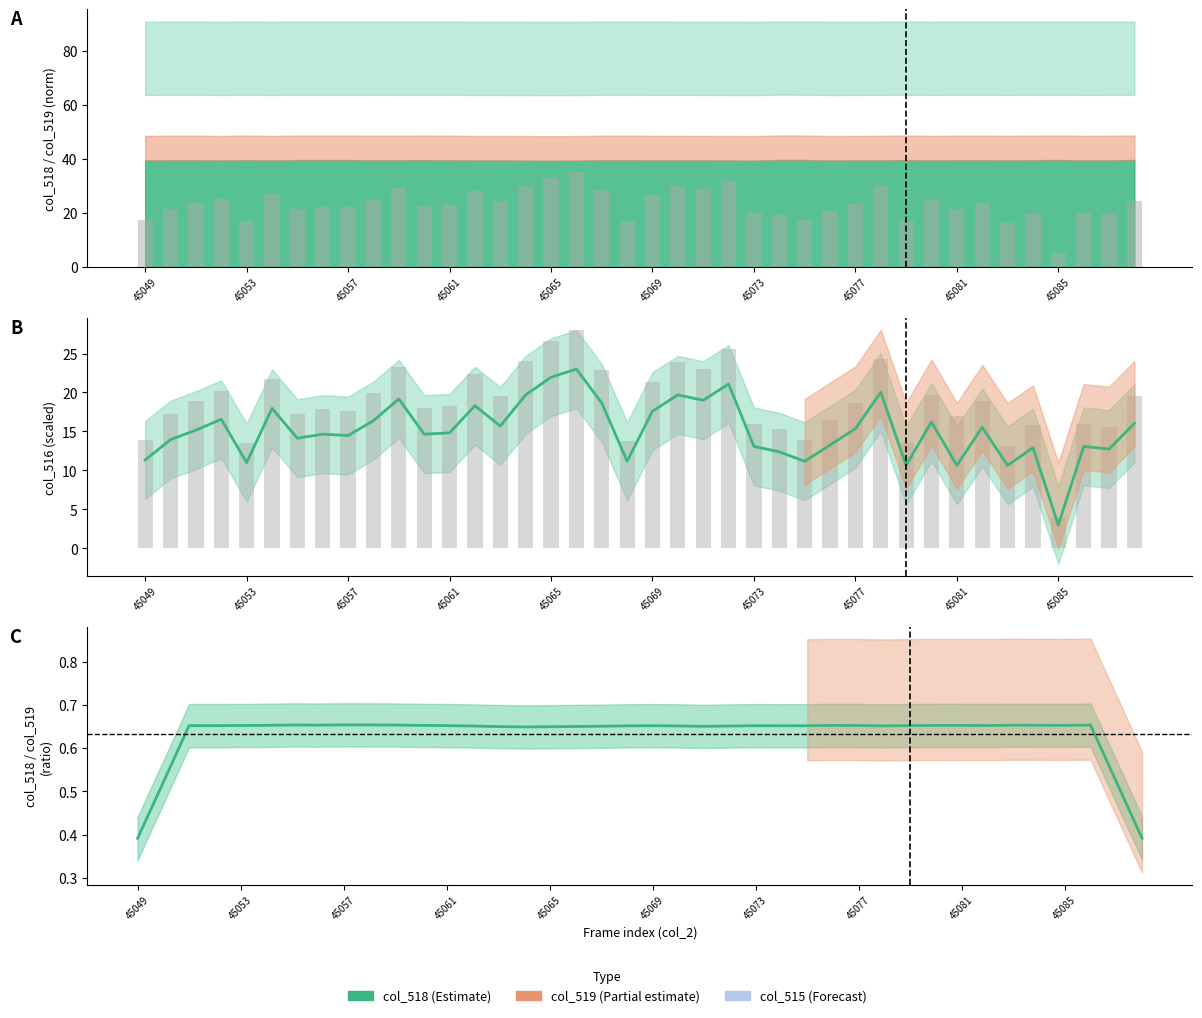

Which category has the lowest value in the col_518/col_519 series?

45049